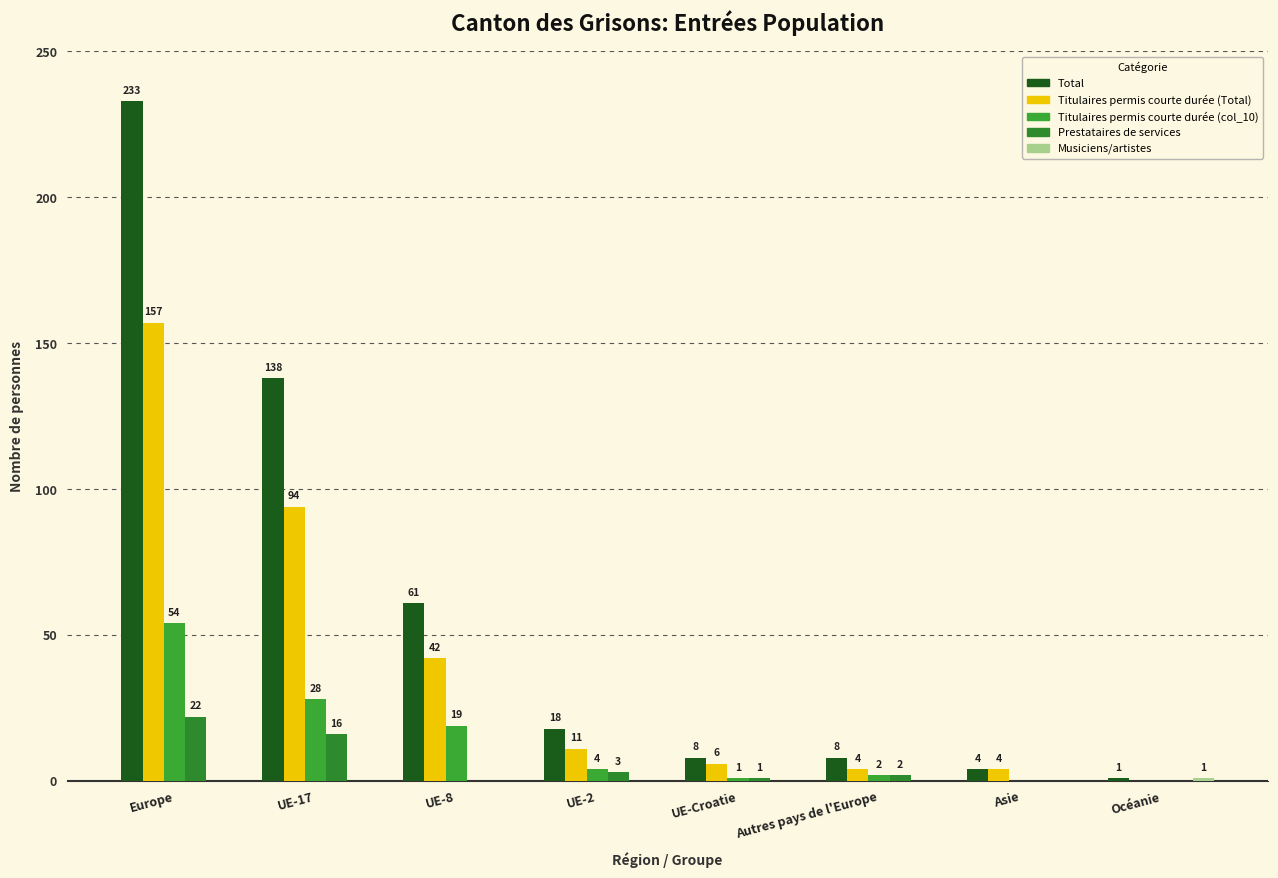

How many distinct data groups are displayed?

5